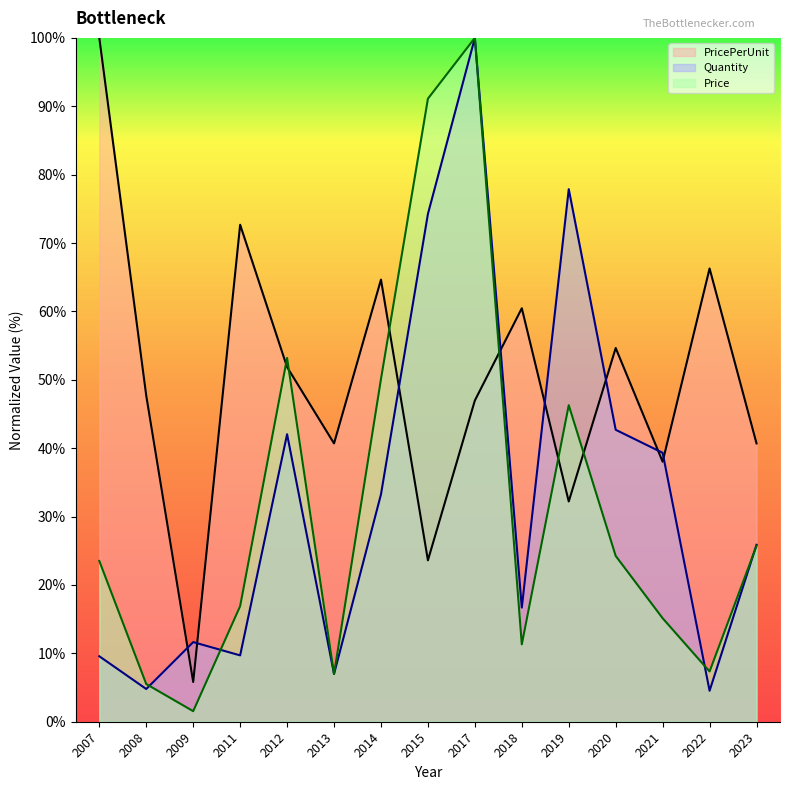

Which series ends up on top after the final intersection of PricePerUnit and Price?

PricePerUnit